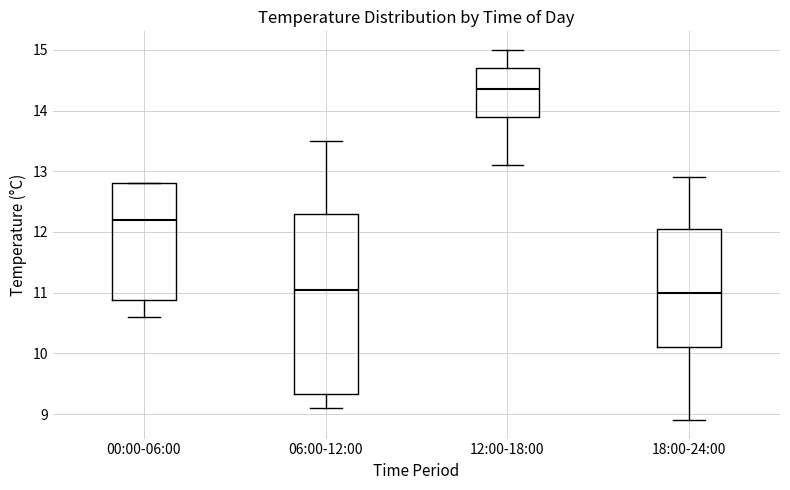

Reading left to right, read every box against the y-axis: the position of its median line, the range the box covers, and the ends of its whiskers. The values are not printed on the chart, so give them approximately, as read against the axis.

00:00-06:00: median 12.2, box 10.9 to 12.8, whiskers 10.6 to 12.8
06:00-12:00: median 11.1, box 9.3 to 12.3, whiskers 9.1 to 13.5
12:00-18:00: median 14.4, box 13.9 to 14.7, whiskers 13.1 to 15.0
18:00-24:00: median 11.0, box 10.1 to 12.1, whiskers 8.9 to 12.9